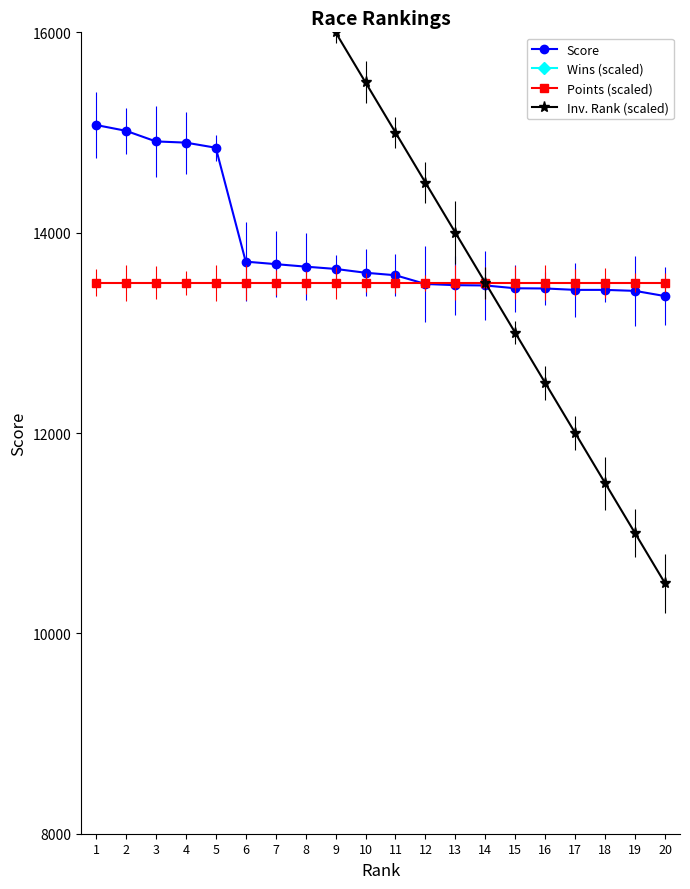

Count the number of data series in this chart.

4